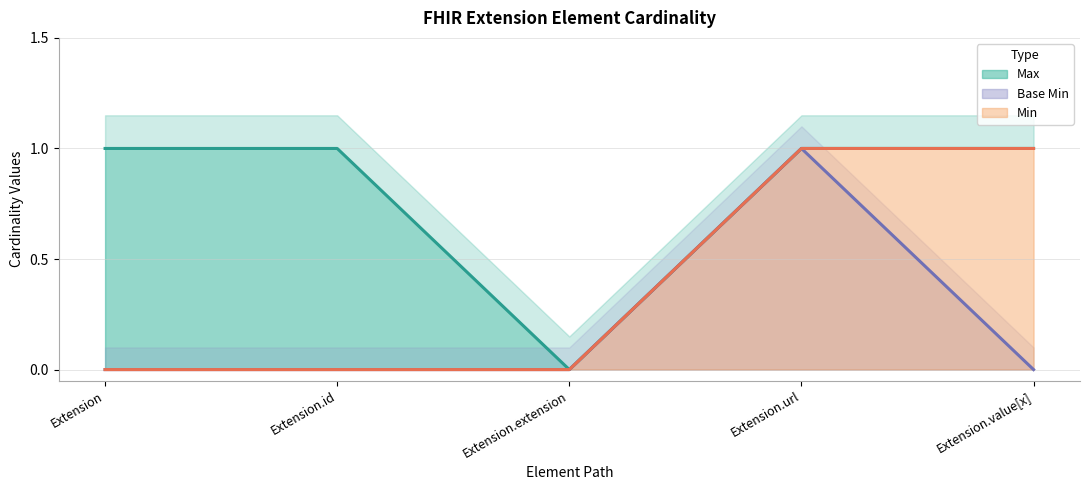

What is the label of the 4th point from the left?

Extension.url